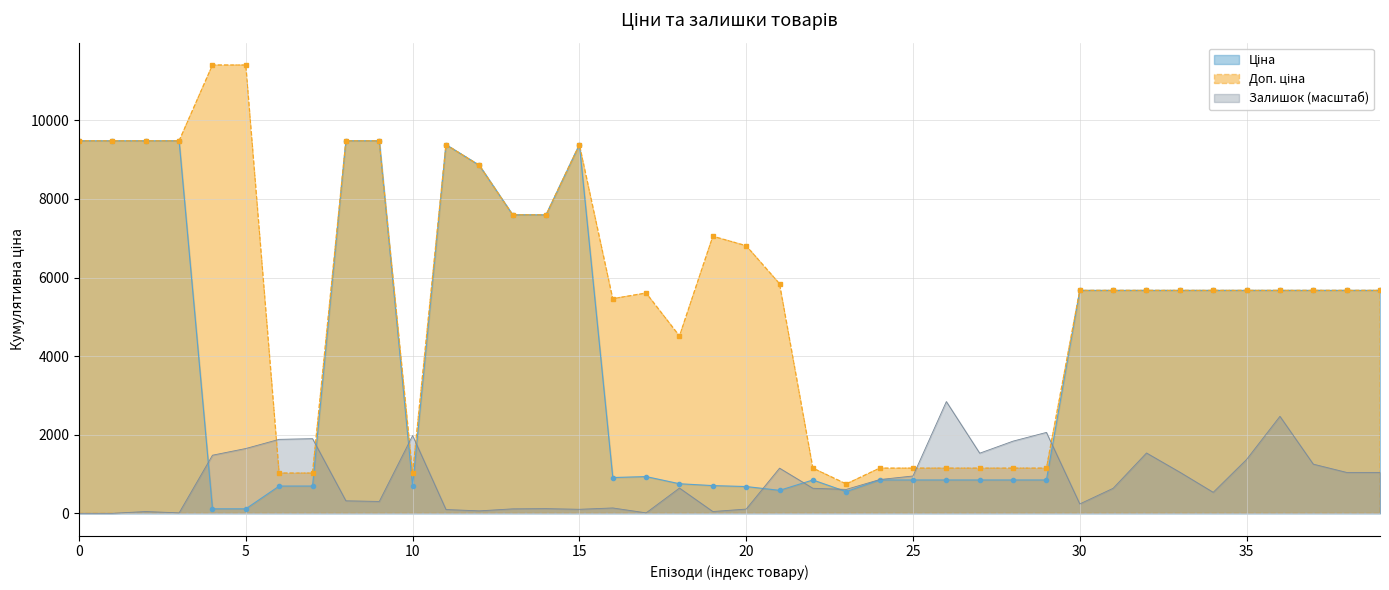

What is the difference between the Залишок values at 283331953 and 259552213?

733.8